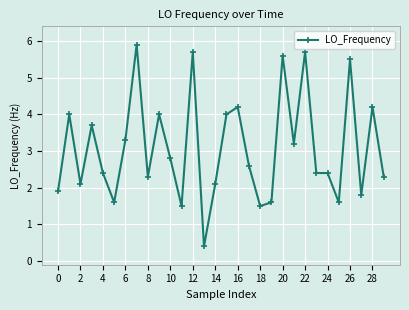

What is the difference between the second highest and minimum values?

5.3